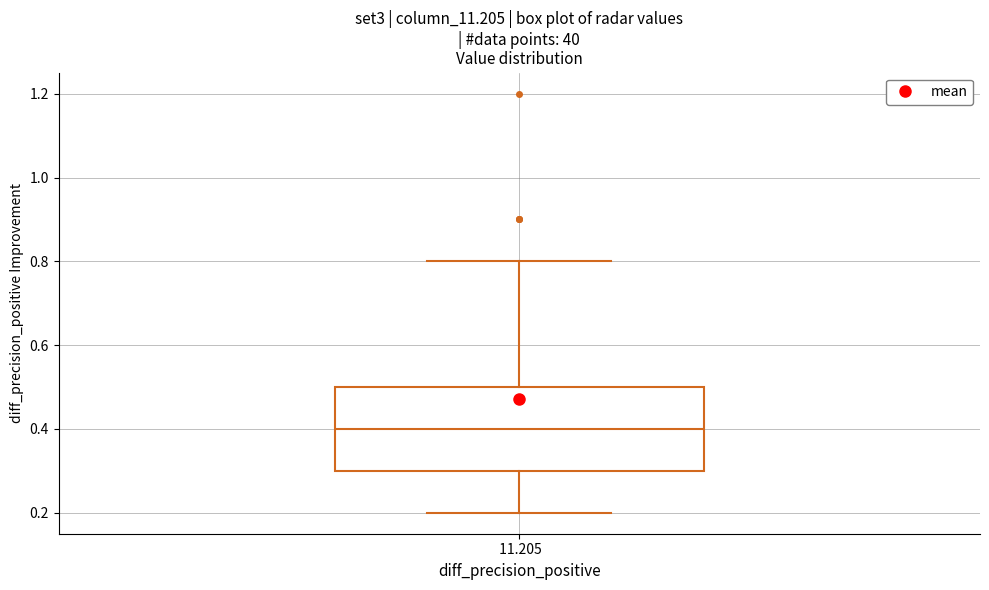

Where does the median line of the box at x = 11.205 sit on the y-axis? The values are not printed on the chart, so give them approximately, as read against the axis.

0.4